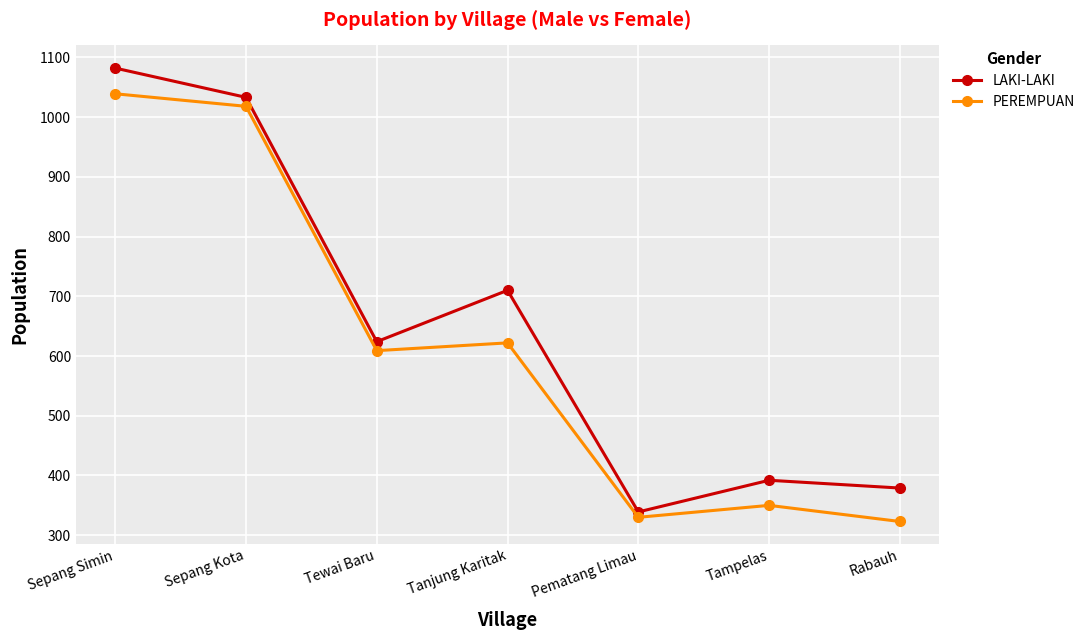

How many series are shown in this chart?

2